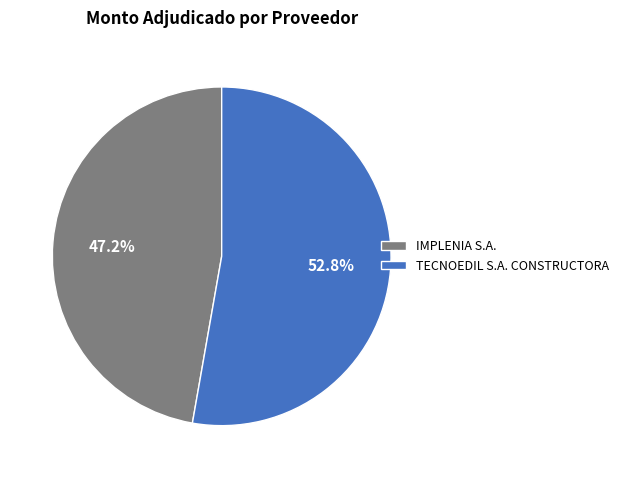

How many segments does this pie chart have?

2